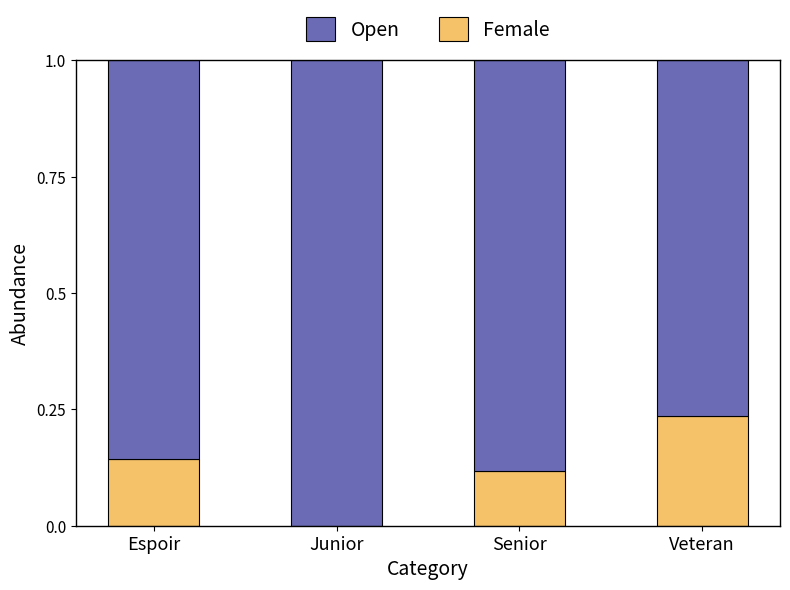

Is it true that Female equals 0.4 at Veteran?

False